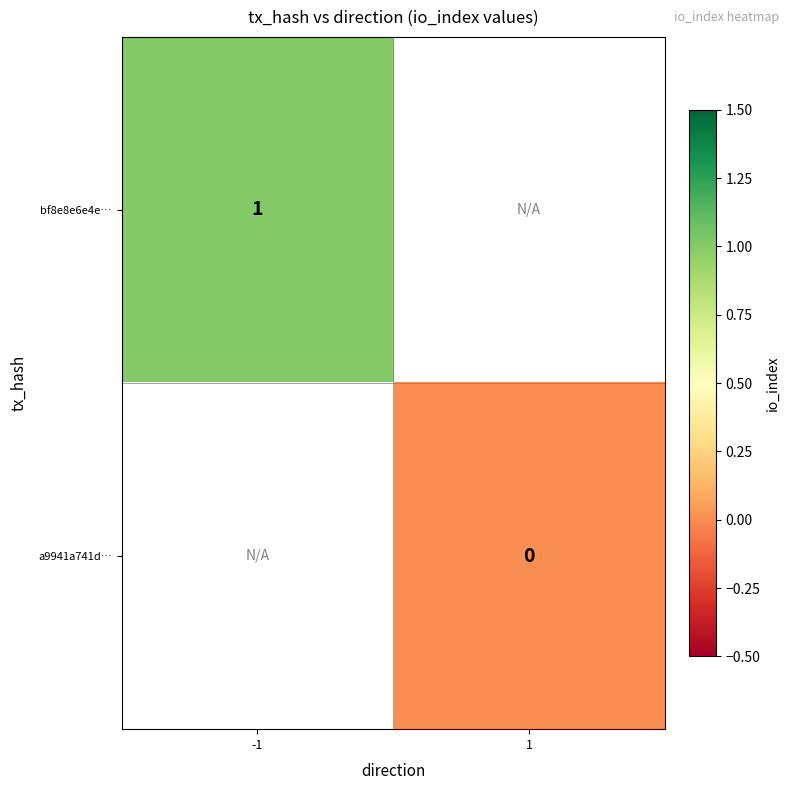

At how many categories does at least one series exceed 0?

1